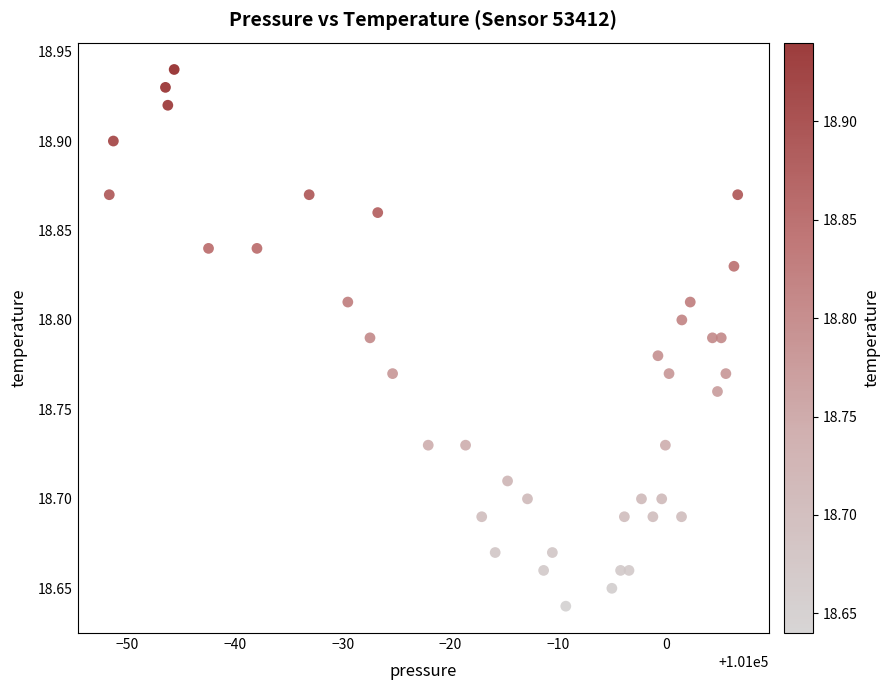

What is the range of Y values (max minus min)?

0.3